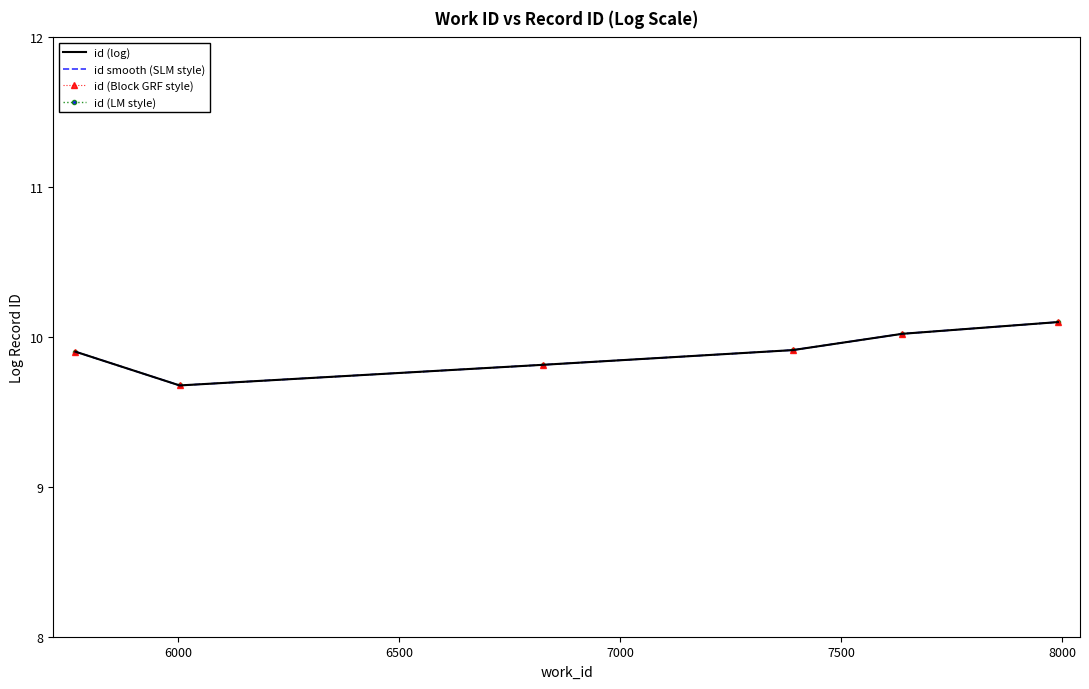

What is the value of the id (Block GRF style) point at the 6th from the left?

10.1